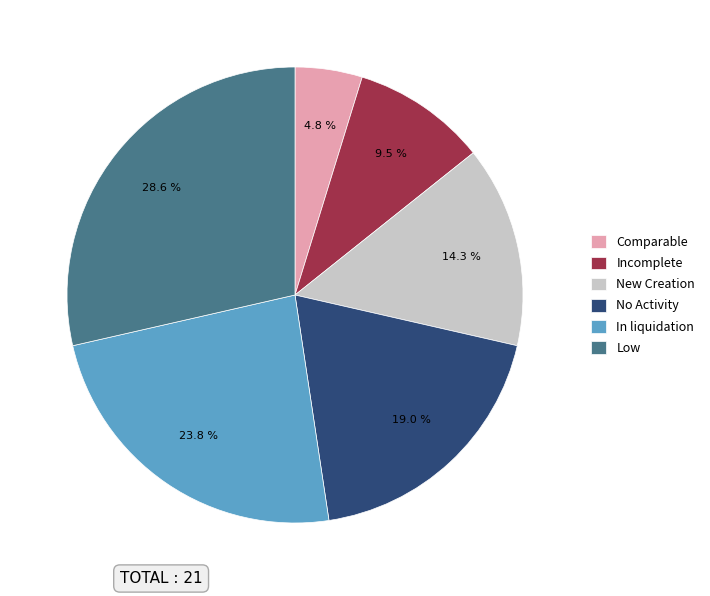

Which slice is the smallest?

Comparable